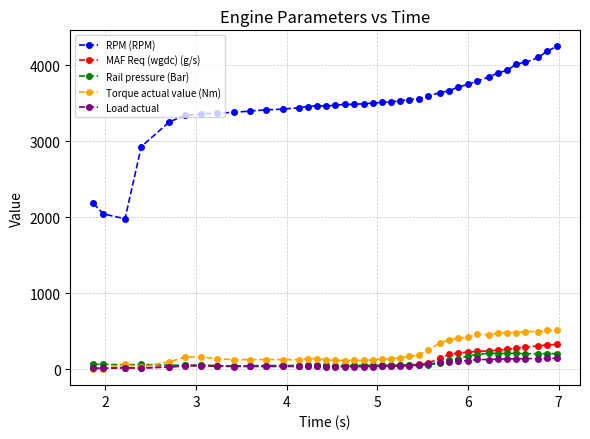

Which series has the largest range (max minus min)?

RPM (RPM)